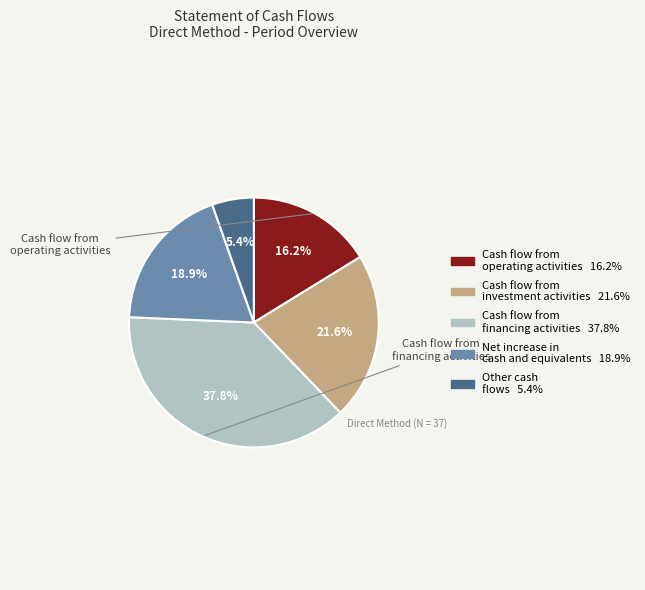

Is there a majority slice in this chart?

No